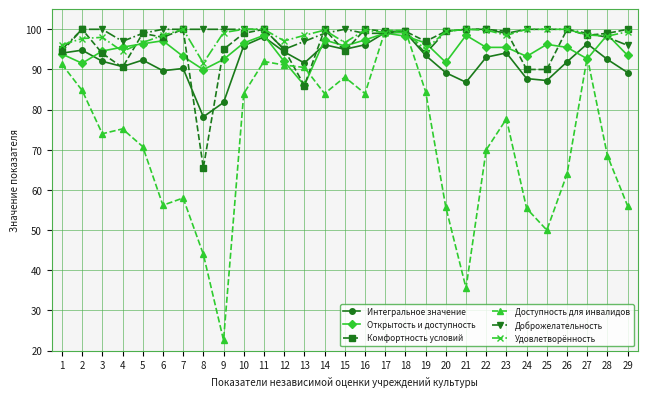

Is this an area chart (filled region under the line)?

No